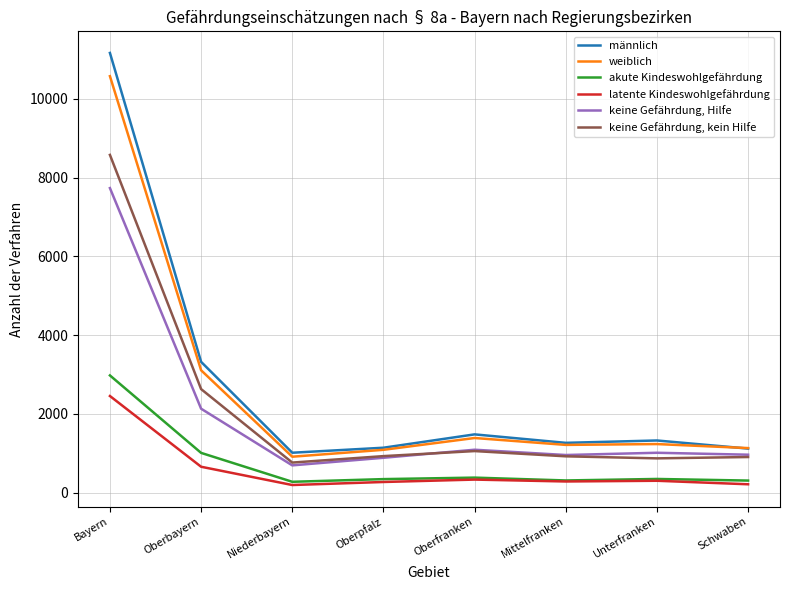

Which series has the widest spread of values?

männlich